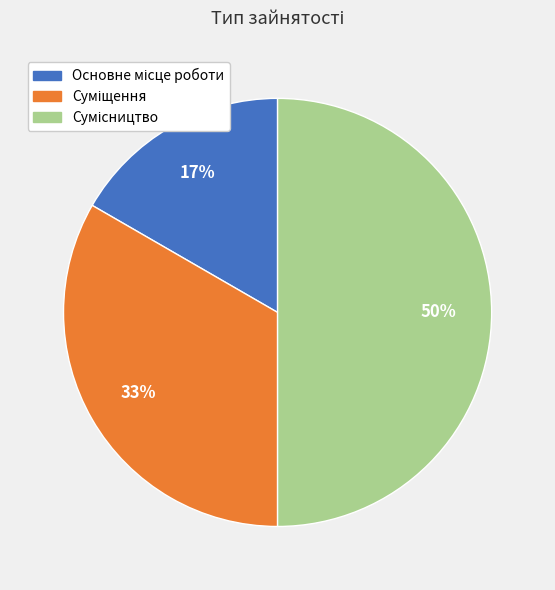

To the nearest percent, what is the average slice percentage?

33%